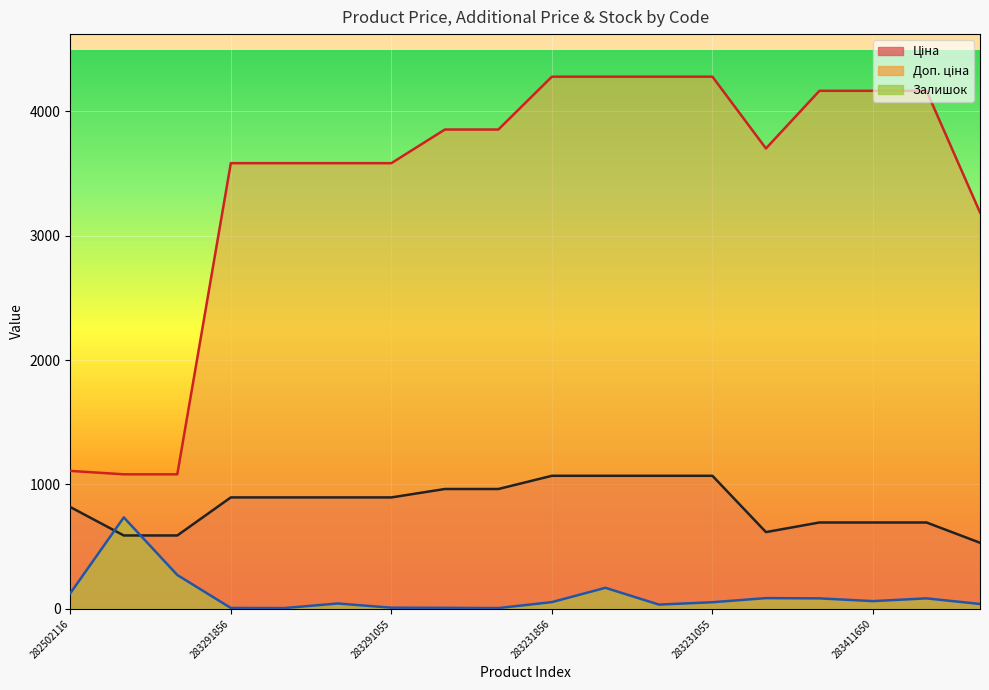

Rank the categories by Залишок value from highest to lowest.

271702230, 271702229, 283231651, 282502116, 281731856, 283411651, 283411055, 283411650, 283231856, 283231055, 283291650, 283400563, 283231650, 283291055, 283261651, 283291856, 283291651, 283261650